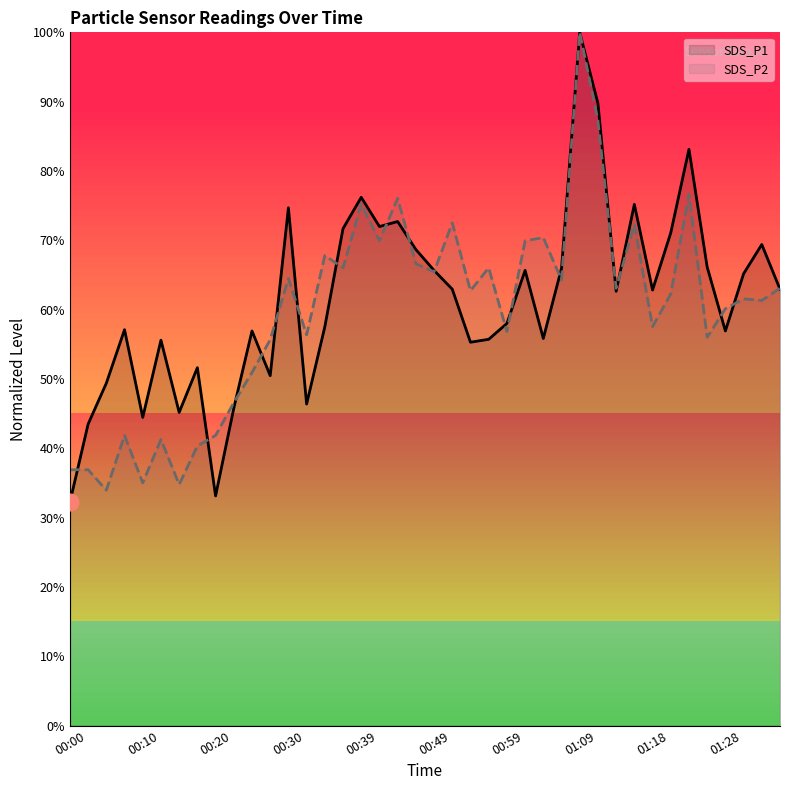

True or false: SDS_P1 has a value of 99.1 at 14.

False